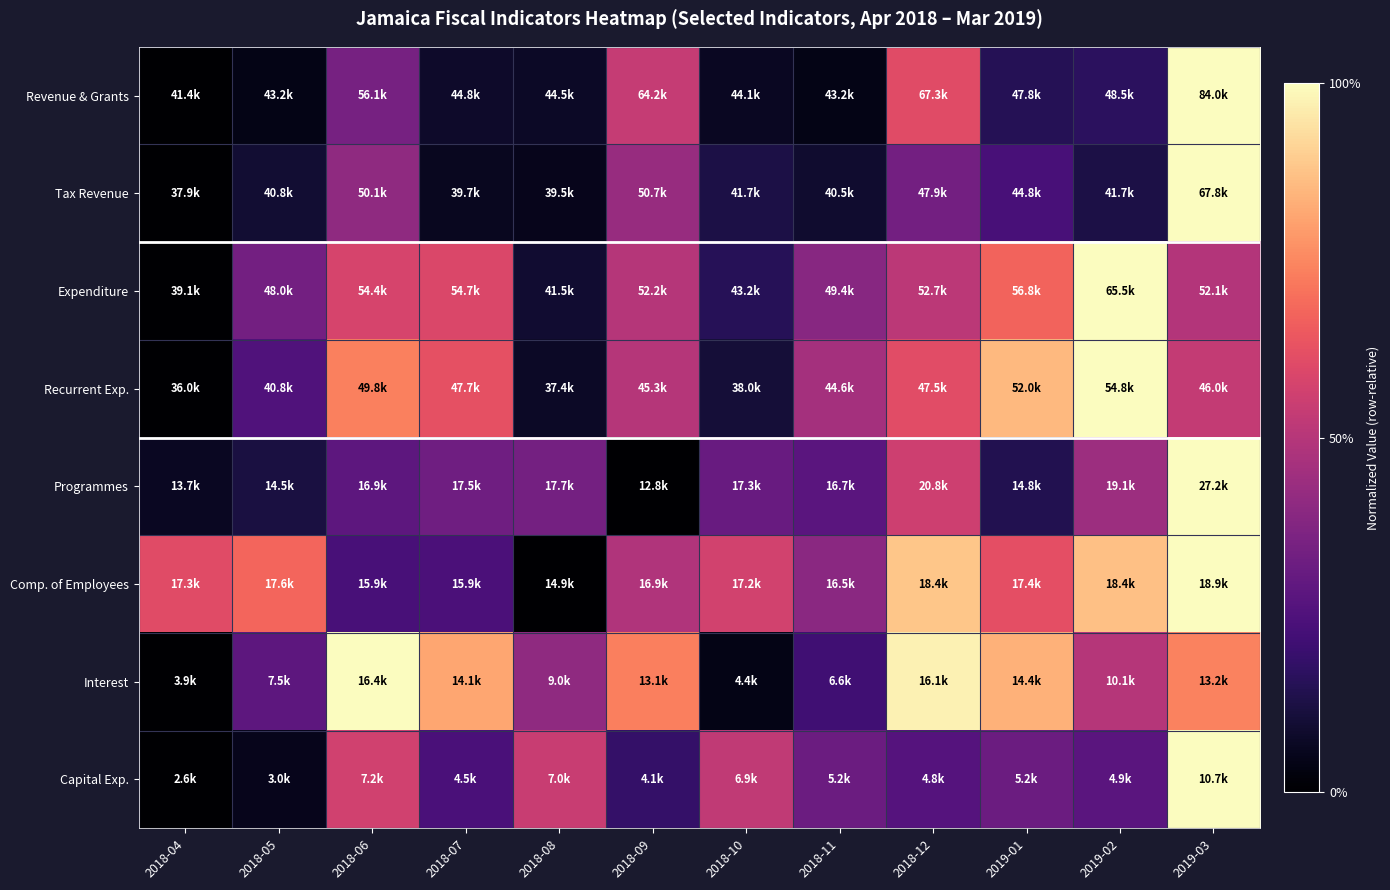

What is the maximum value shown in the chart?

100.0